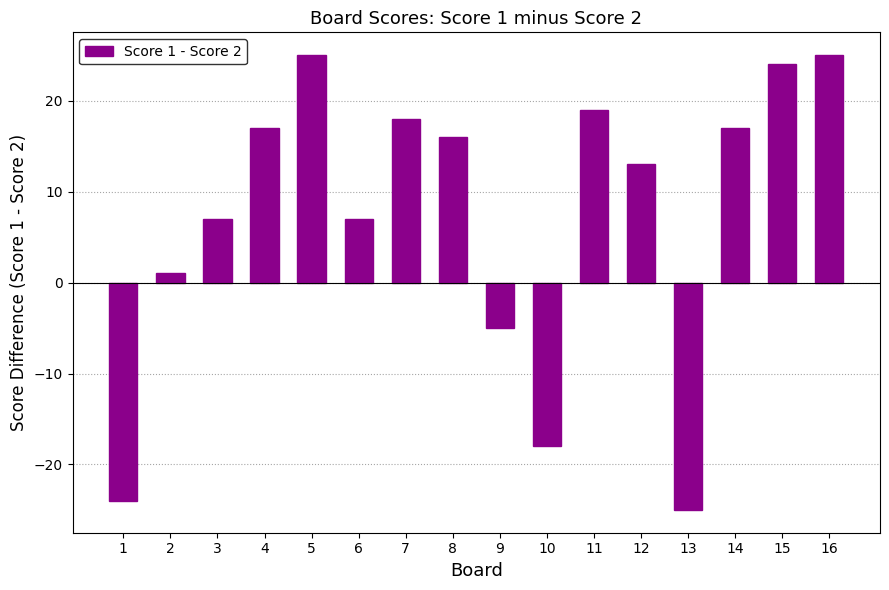

How many values are below zero?

4